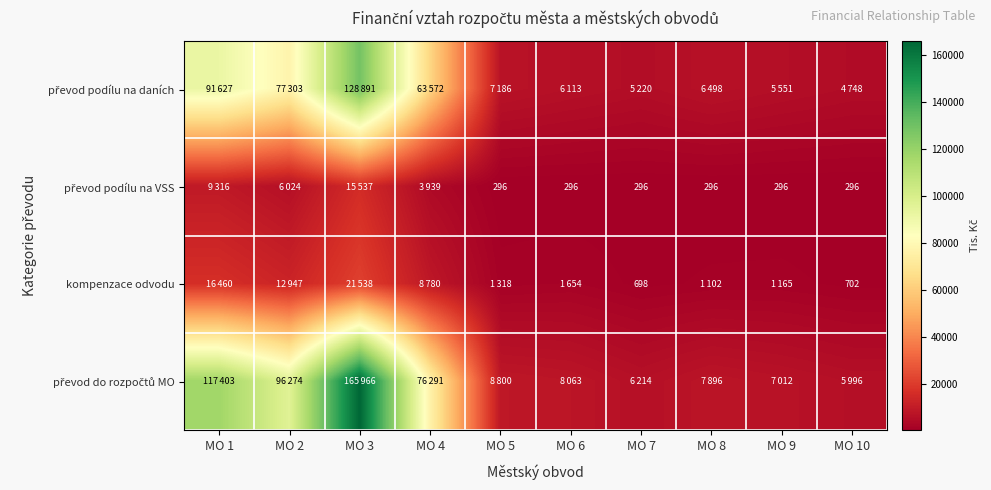

What is the total value across all series at MO 9?

14024